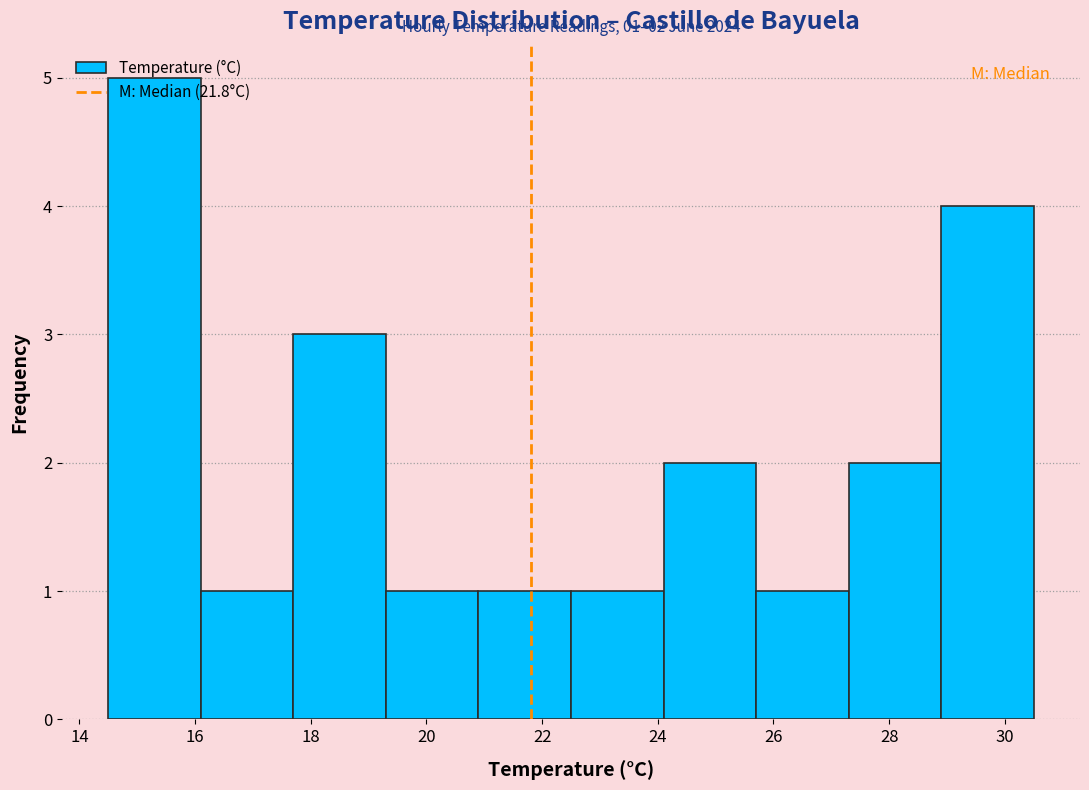

Over which range of the x-axis is the bar tallest?

14.5 to 16.1